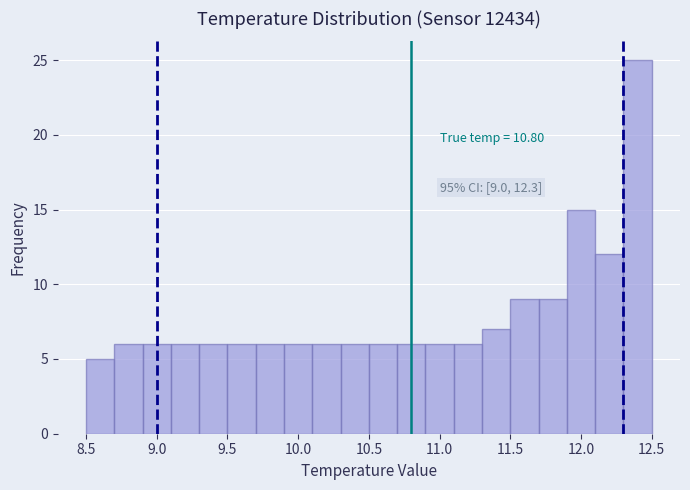

Over which range of the x-axis is the bar tallest?

12.3 to 12.5